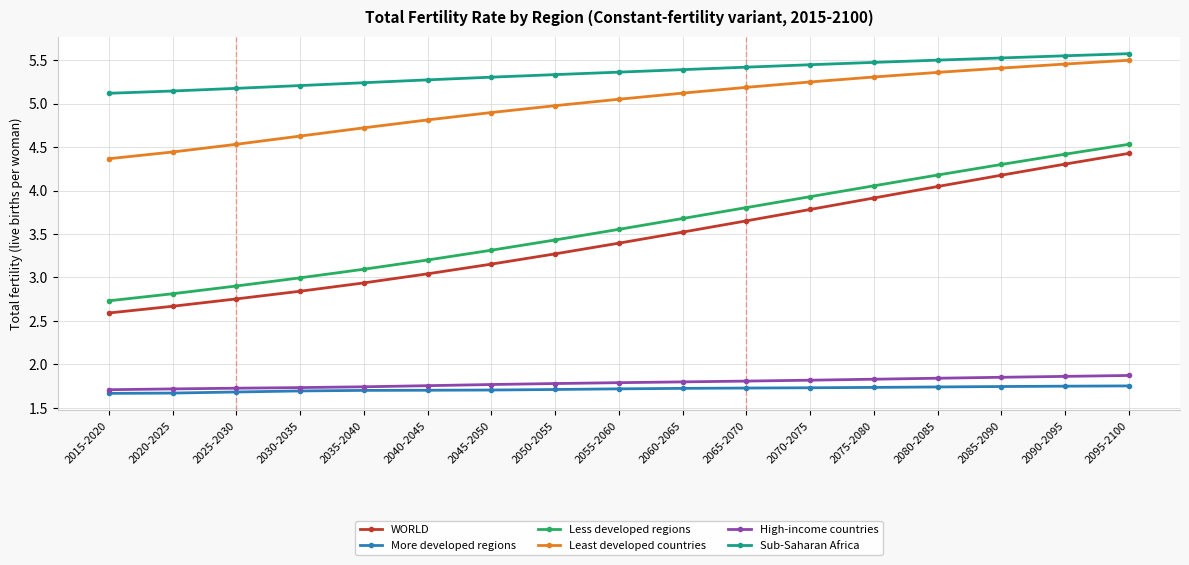

What is the value of the Least developed countries point at the 5th from the left?

4.7